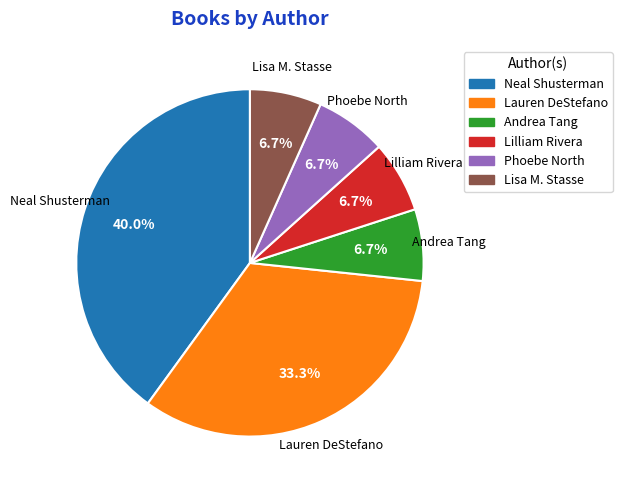

Which slice is the largest?

Neal Shusterman